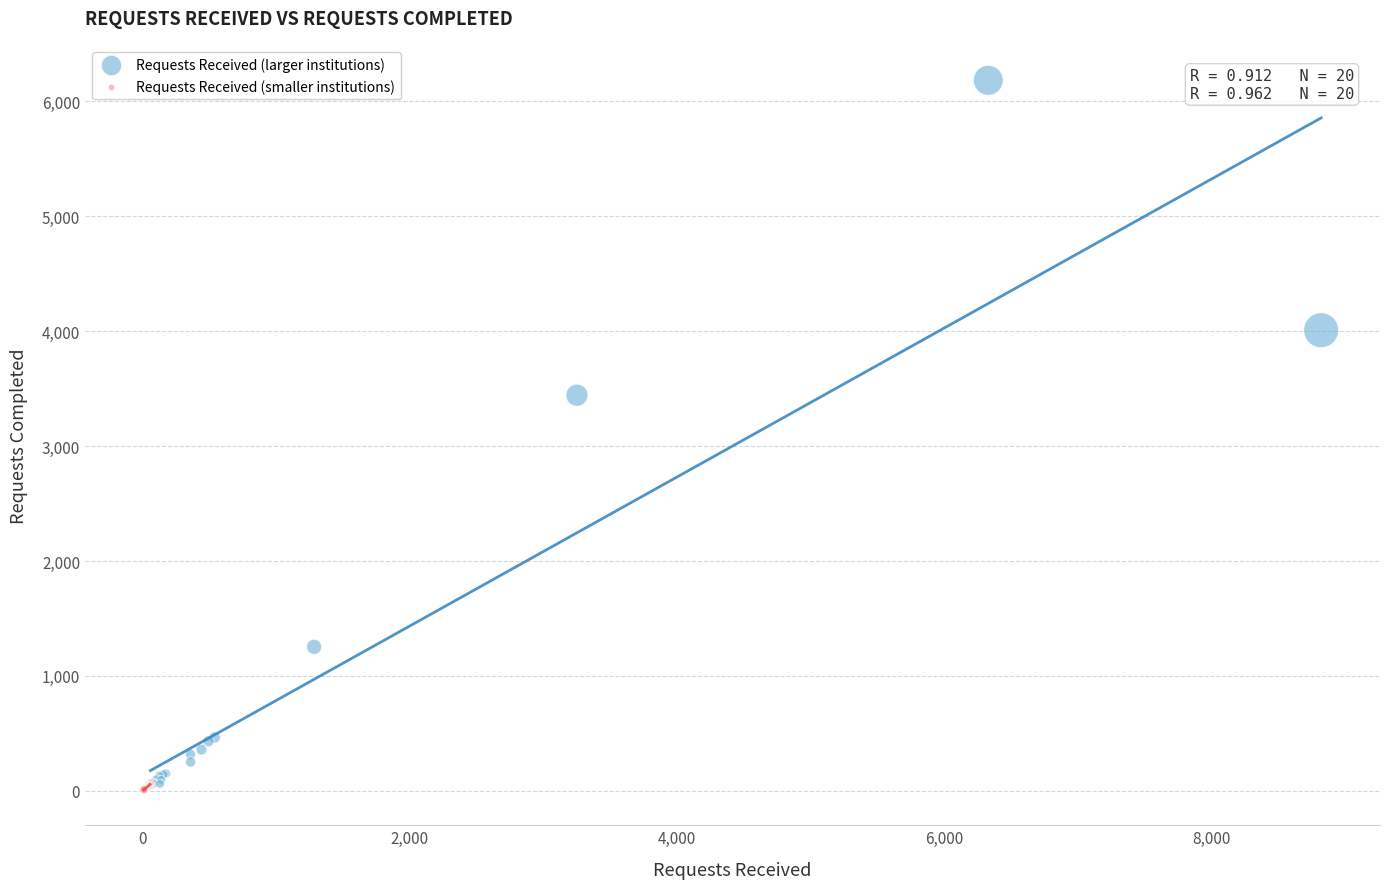

What are all the series names shown in the legend?

Requests Received (larger institutions), Requests Received (smaller institutions)